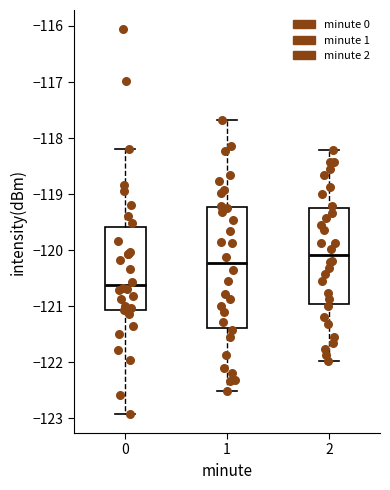

Reading left to right, read every box against the y-axis: the position of its median line, the range the box covers, and the ends of its whiskers. The values are not printed on the chart, so give them approximately, as read against the axis.

0: median -120.6, box -121.1 to -119.6, whiskers -122.9 to -118.2
1: median -120.2, box -121.4 to -119.2, whiskers -122.5 to -117.7
2: median -120.1, box -121.0 to -119.2, whiskers -122.0 to -118.2